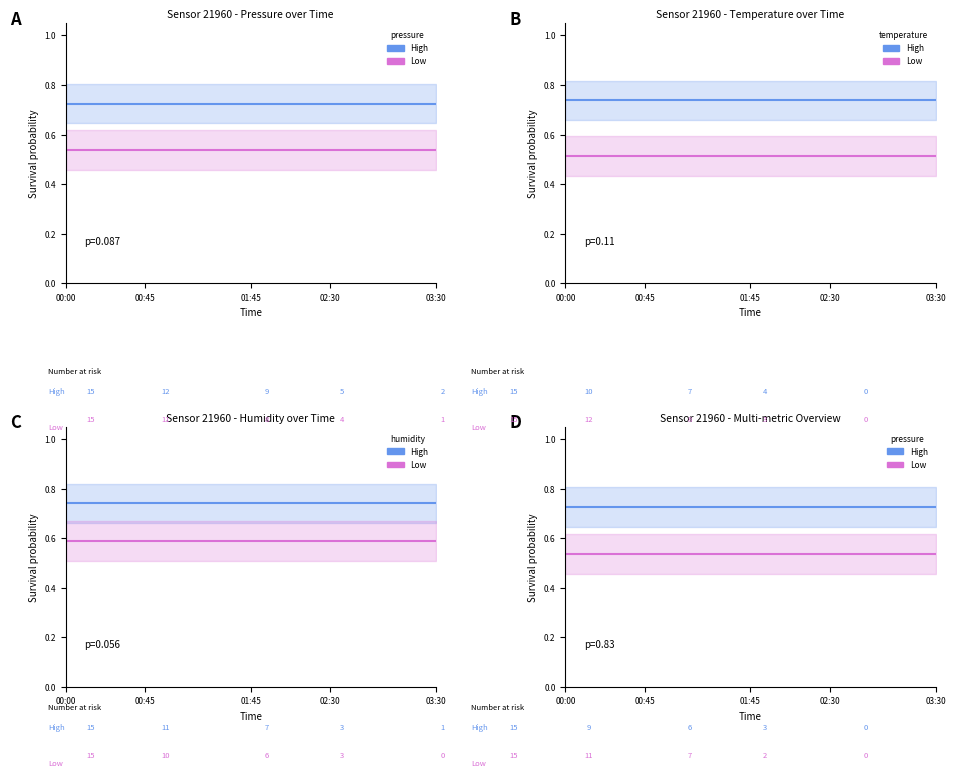

What is the sum of the High values at 00:45 and 12?

1.5